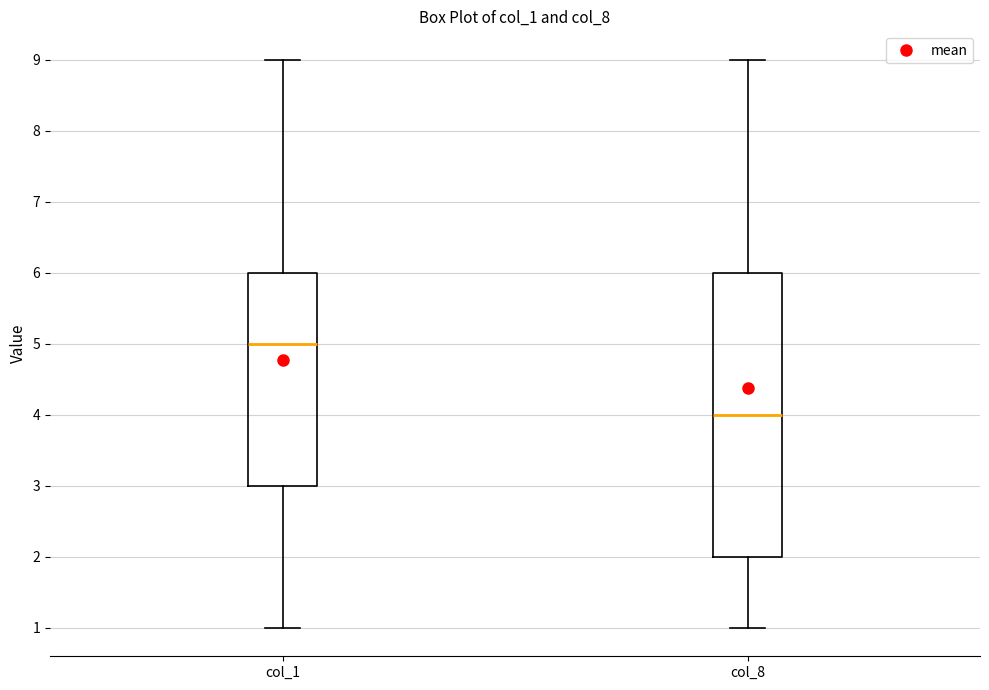

Reading left to right, transcribe this box plot: for each box, give where its median line is, the range the box spans, and where its two whiskers end, as read against the y-axis. The values are not printed on the chart, so give them approximately, as read against the axis.

col_1: median 5, box 3 to 6, whiskers 1 to 9
col_8: median 4, box 2 to 6, whiskers 1 to 9